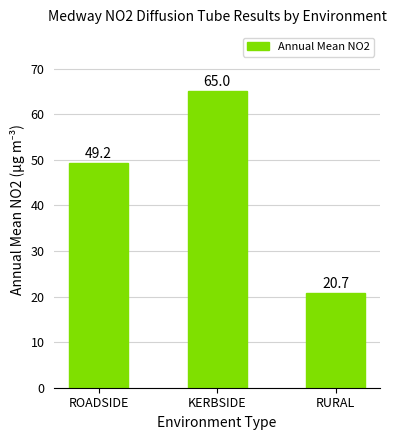

Reading left to right, extract all data points from this chart.

49.2	65.0	20.7